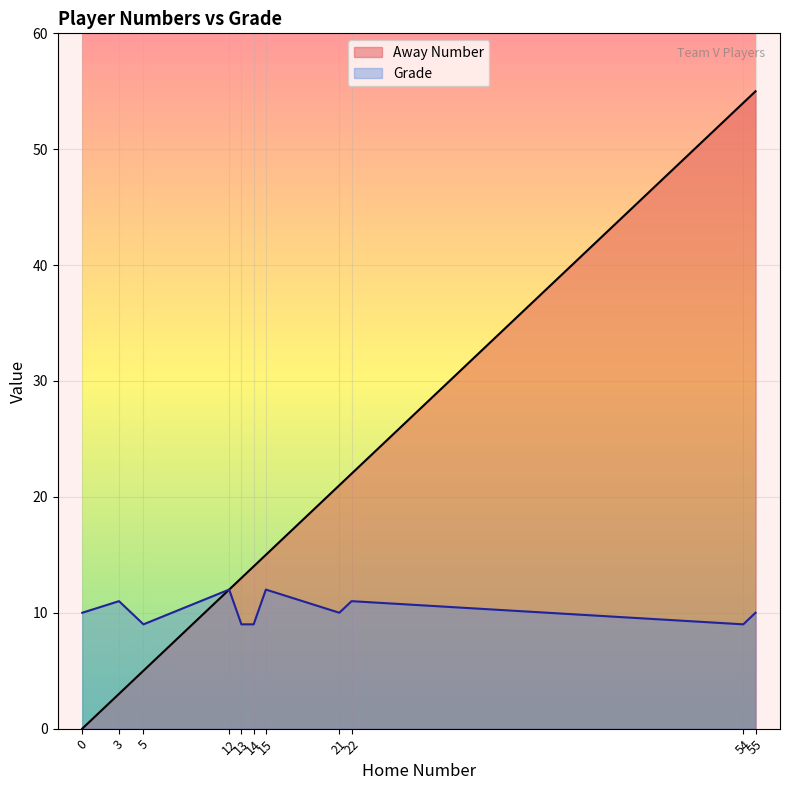

What is the difference between the Grade values at 54 and 21?

1